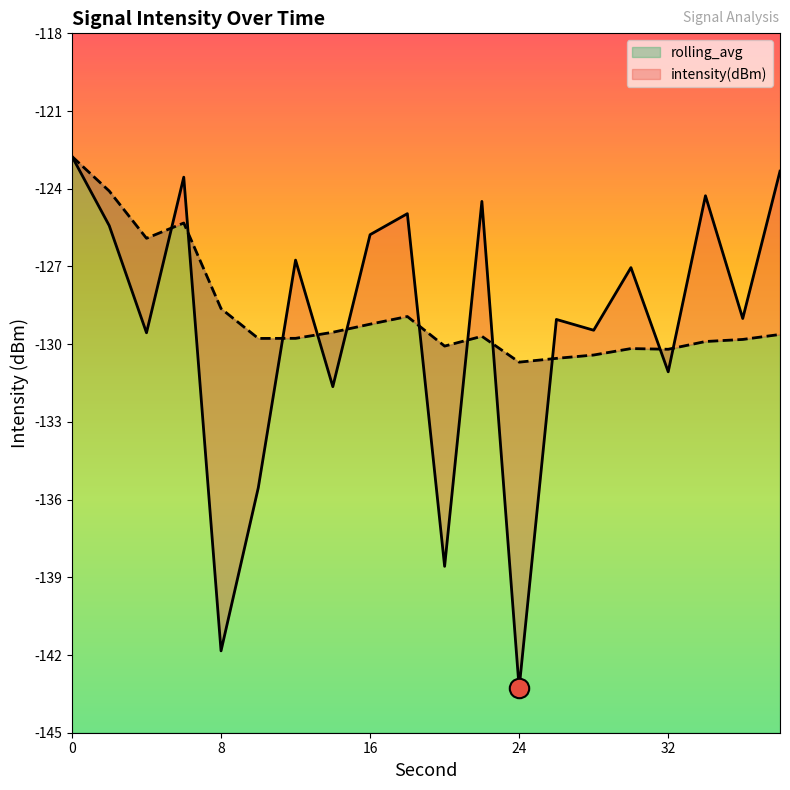

List the series in order of their overall mean, lowest first.

intensity(dBm), rolling_avg